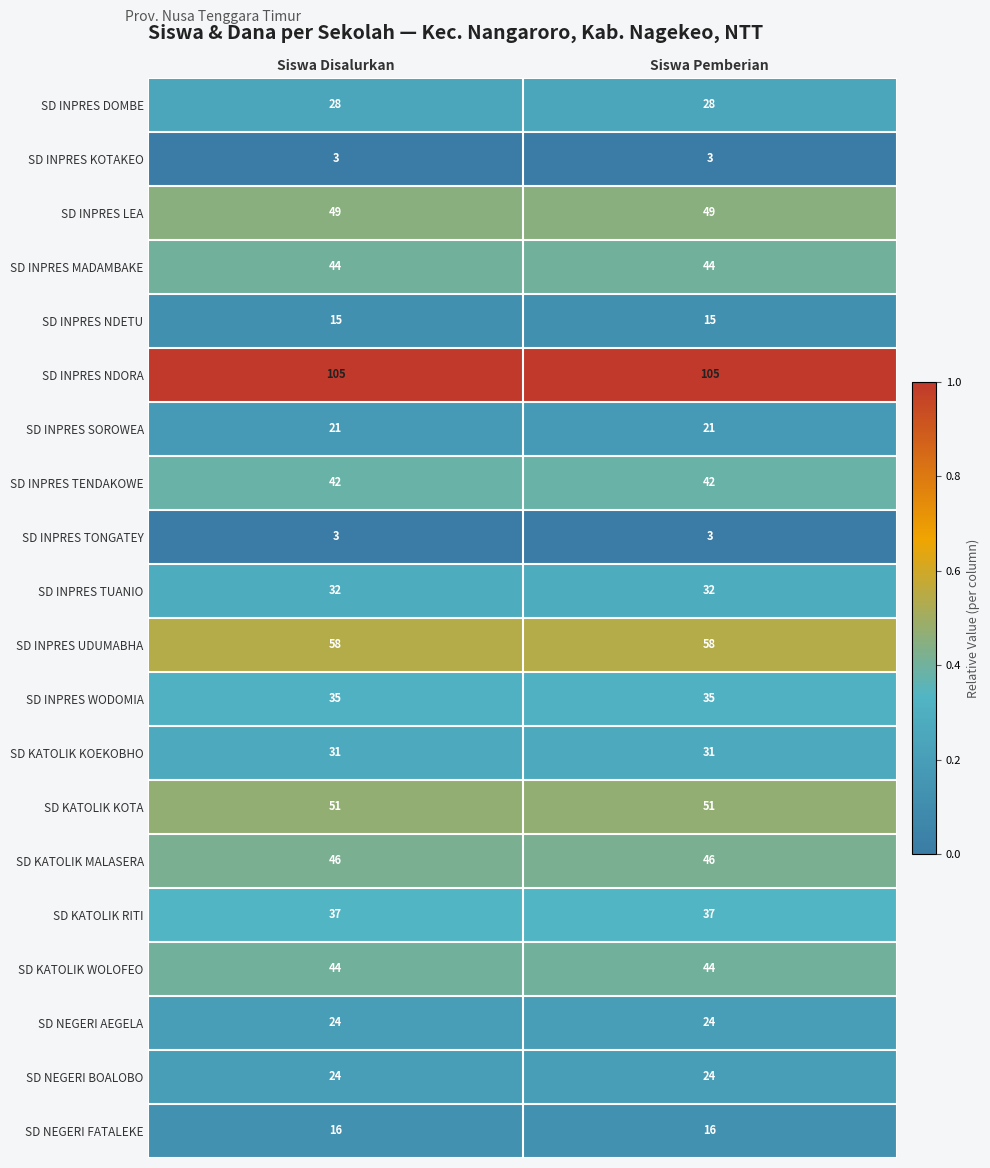

Which series has the largest total across all categories?

SD INPRES NDORA